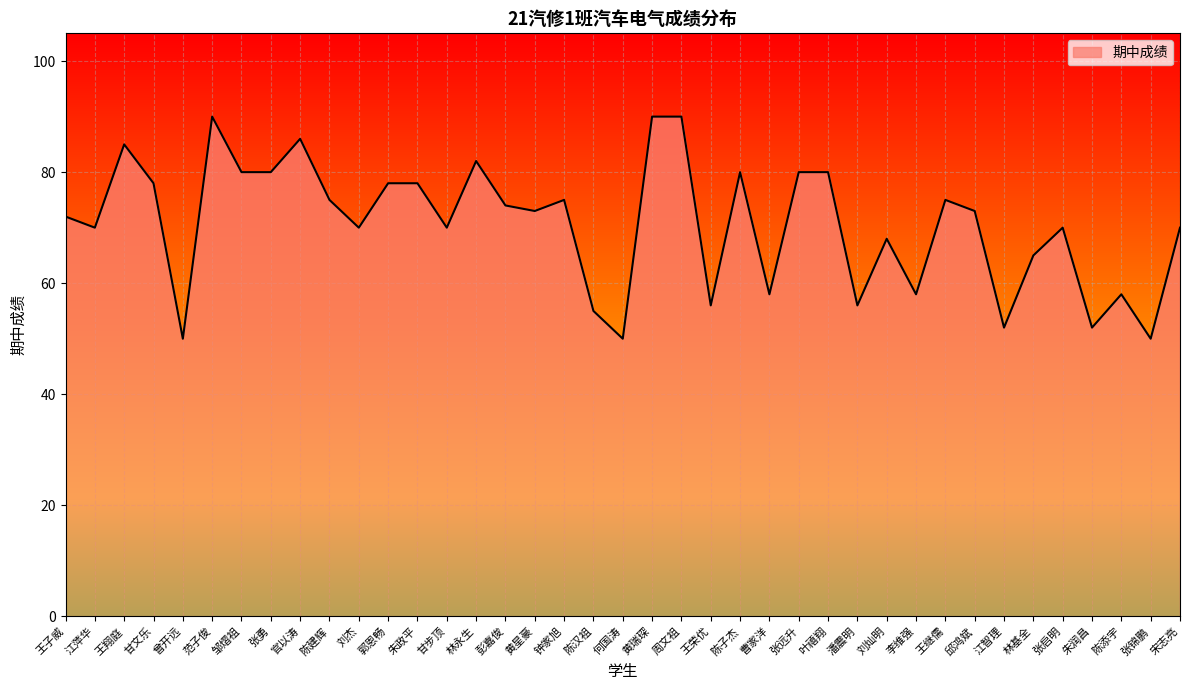

Reading left to right, list all the values displayed in this chart.

王子威=72	江萍华=70	王翔庭=85	甘文乐=78	曾开远=50	范子俊=90	邹熠祖=80	张勇=80	官以涛=86	陈建辉=75	刘杰=70	郭恩畅=78	朱政平=78	甘步顶=70	林永生=82	彭嘉俊=74	黄星豪=73	钟家旭=75	陈汉祖=55	何国涛=50	黄瑞琛=90	周文祖=90	王荣优=56	陈子杰=80	曹家洋=58	张远升=80	叶禧翔=80	潘震明=56	刘灿明=68	李维强=58	王继儒=75	邱鸿斌=73	江智理=52	林基全=65	张启明=70	朱润昌=52	陈添宇=58	张锦鹏=50	宋志亮=70